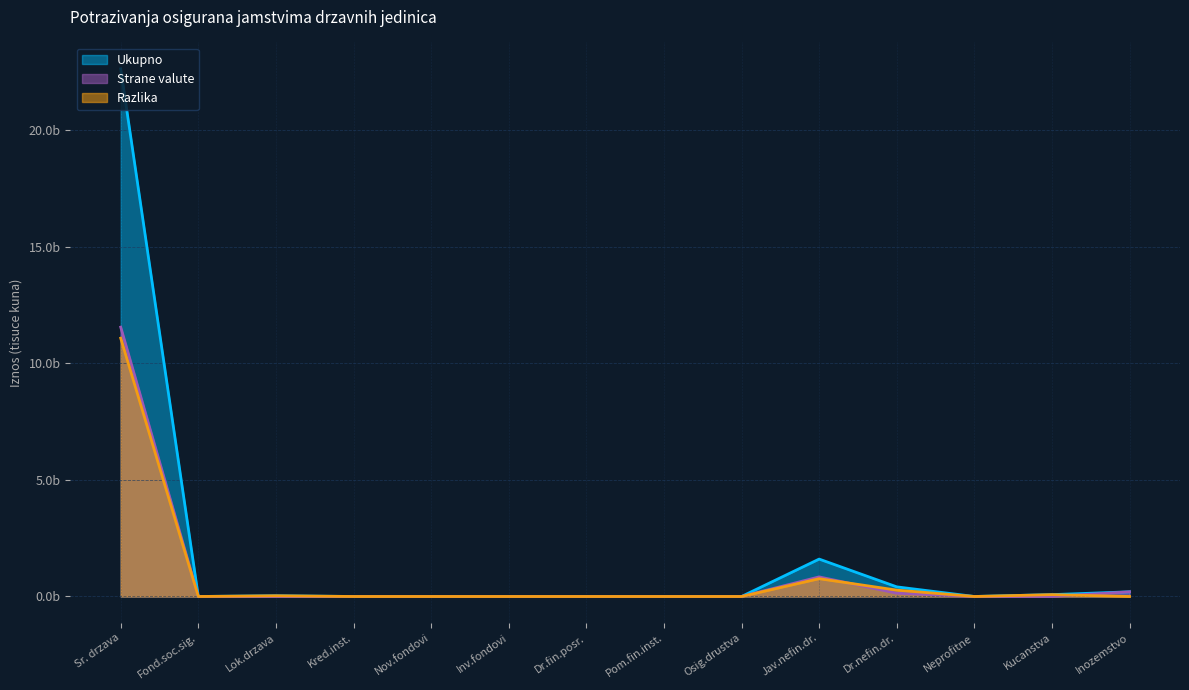

Does the chart display data point markers on the line(s)?

No